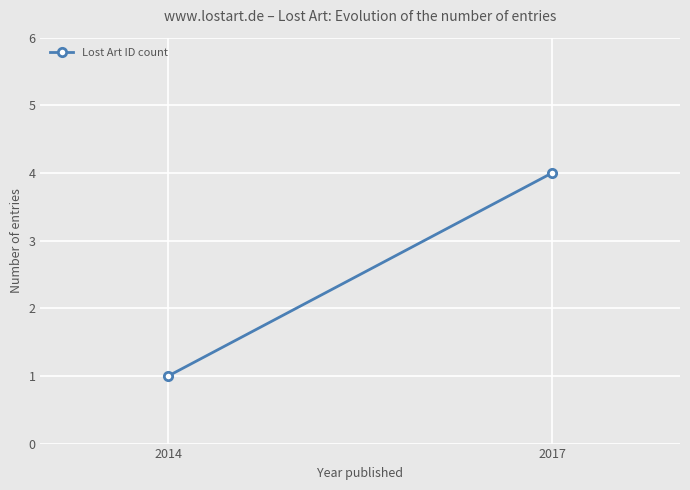

Is it true that the value at 2017 is 4?

True